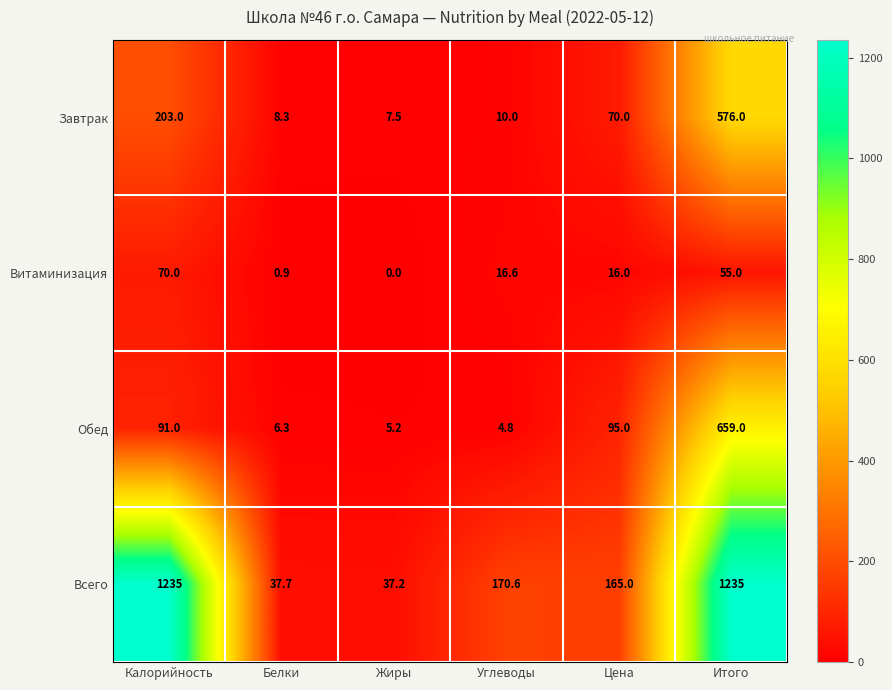

What value does the Завтрак series have at Калорийность?

203.0